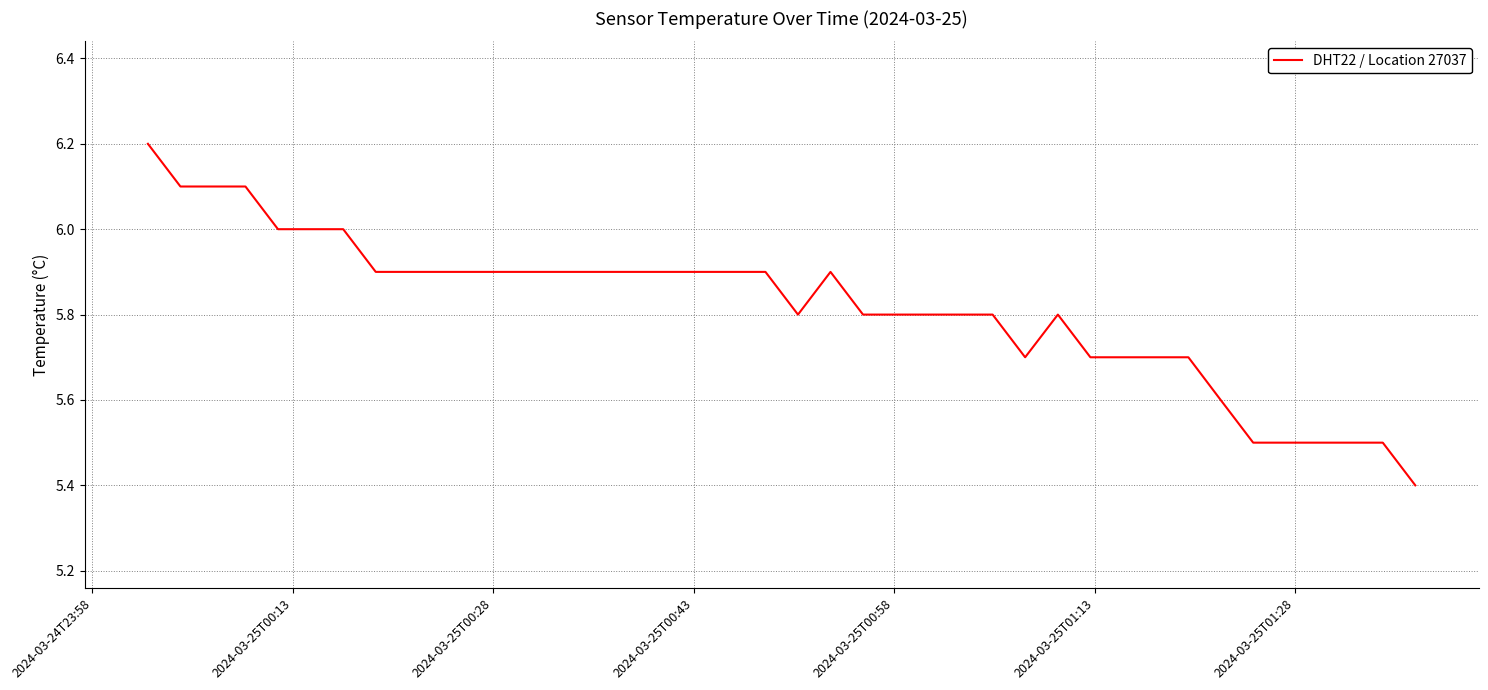

What is the difference between the maximum and minimum values?

0.8